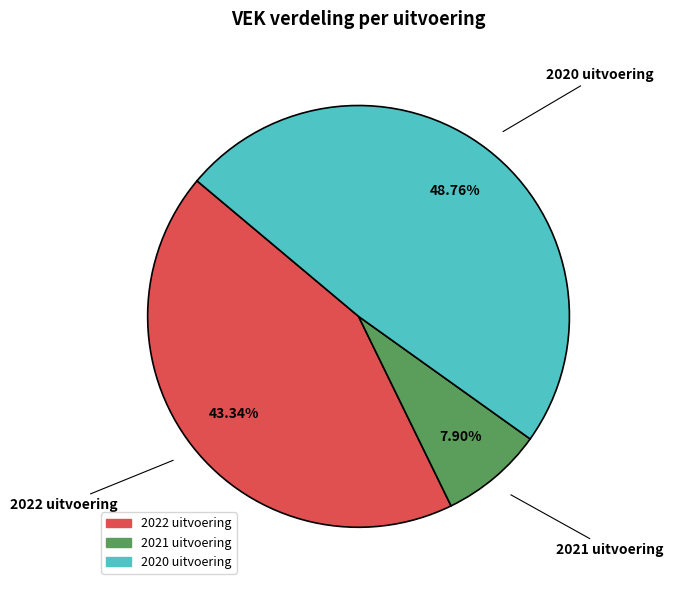

Rank the categories by value from highest to lowest.

2020 uitvoering, 2022 uitvoering, 2021 uitvoering